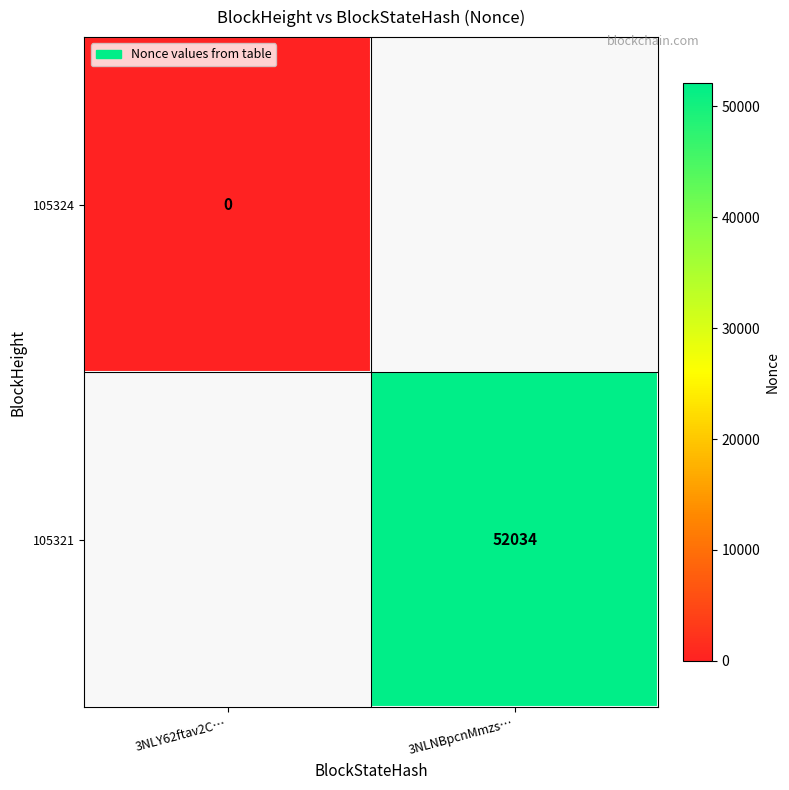

At how many categories does at least one series exceed 38296?

1